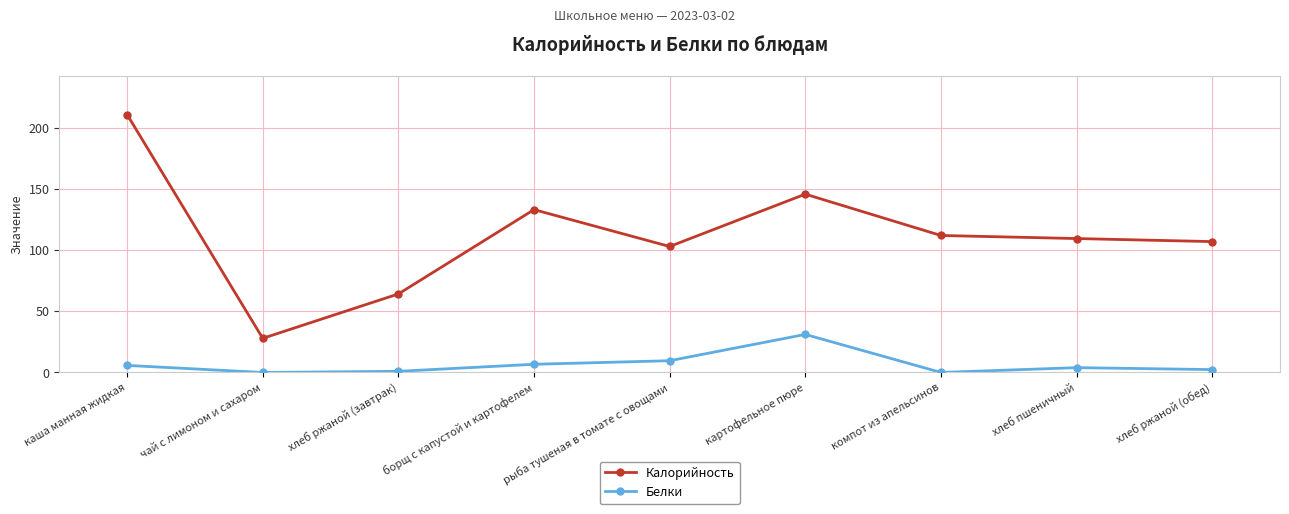

Which series has the largest range (max minus min)?

Калорийность